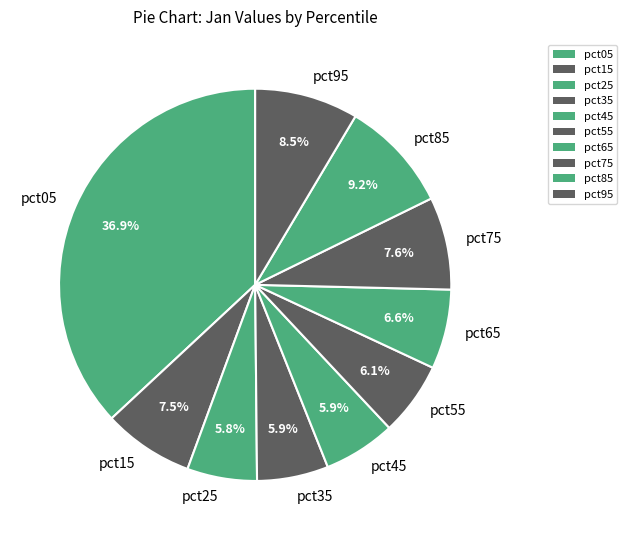

What percentage is NOT represented by pct75?

92.4%